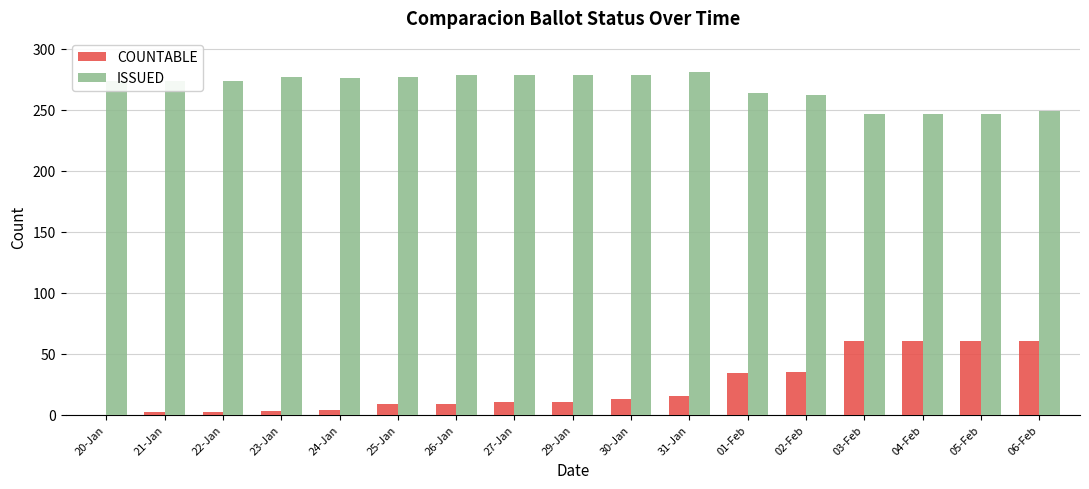

How many groups of bars are there?

17